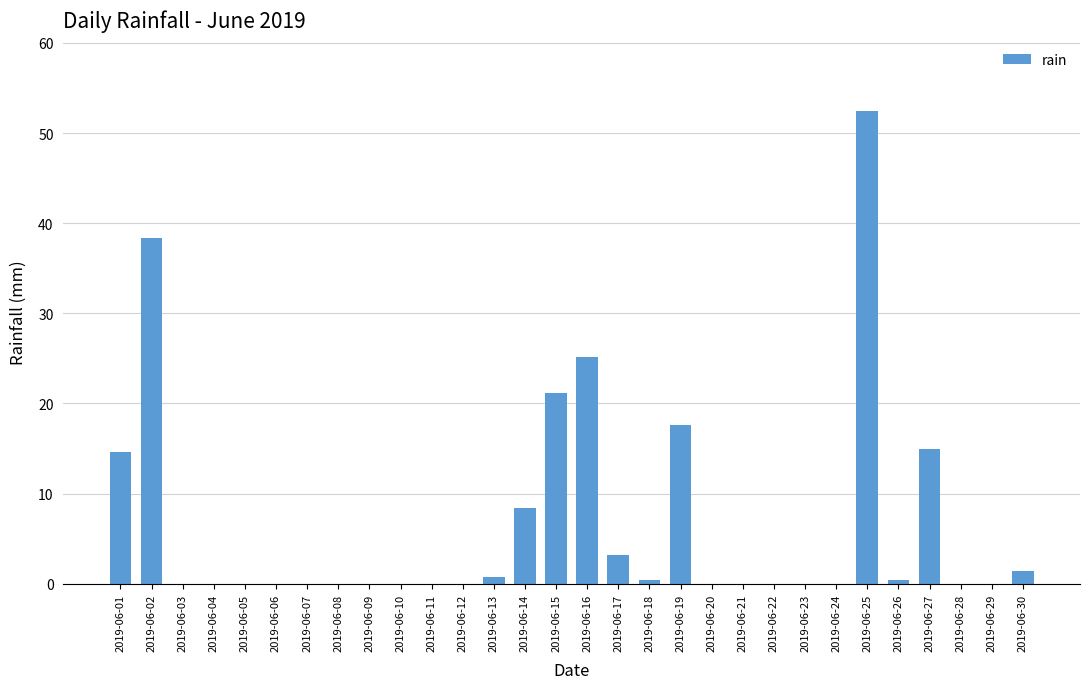

Reading right to left, transcribe all the data shown in this chart.

2019-06-30=1.4	2019-06-29=0.0	2019-06-28=0.0	2019-06-27=15.0	2019-06-26=0.4	2019-06-25=52.4	2019-06-24=0.0	2019-06-23=0.0	2019-06-22=0.0	2019-06-21=0.0	2019-06-20=0.0	2019-06-19=17.6	2019-06-18=0.4	2019-06-17=3.2	2019-06-16=25.2	2019-06-15=21.2	2019-06-14=8.4	2019-06-13=0.8	2019-06-12=0.0	2019-06-11=0.0	2019-06-10=0.0	2019-06-09=0.0	2019-06-08=0.0	2019-06-07=0.0	2019-06-06=0.0	2019-06-05=0.0	2019-06-04=0.0	2019-06-03=0.0	2019-06-02=38.4	2019-06-01=14.6